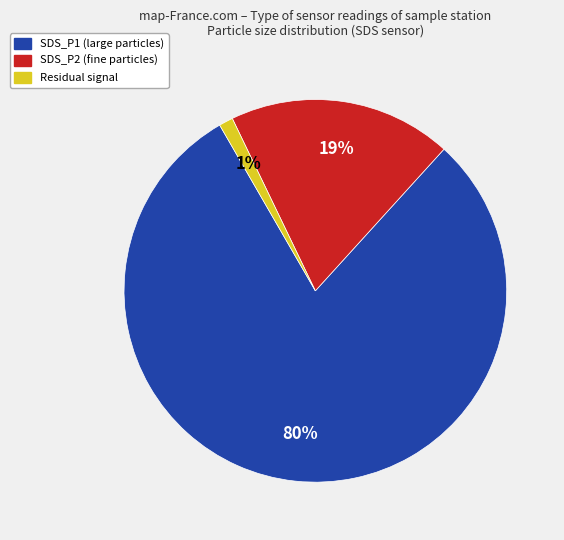

To the nearest percent, what is the average slice percentage?

33%